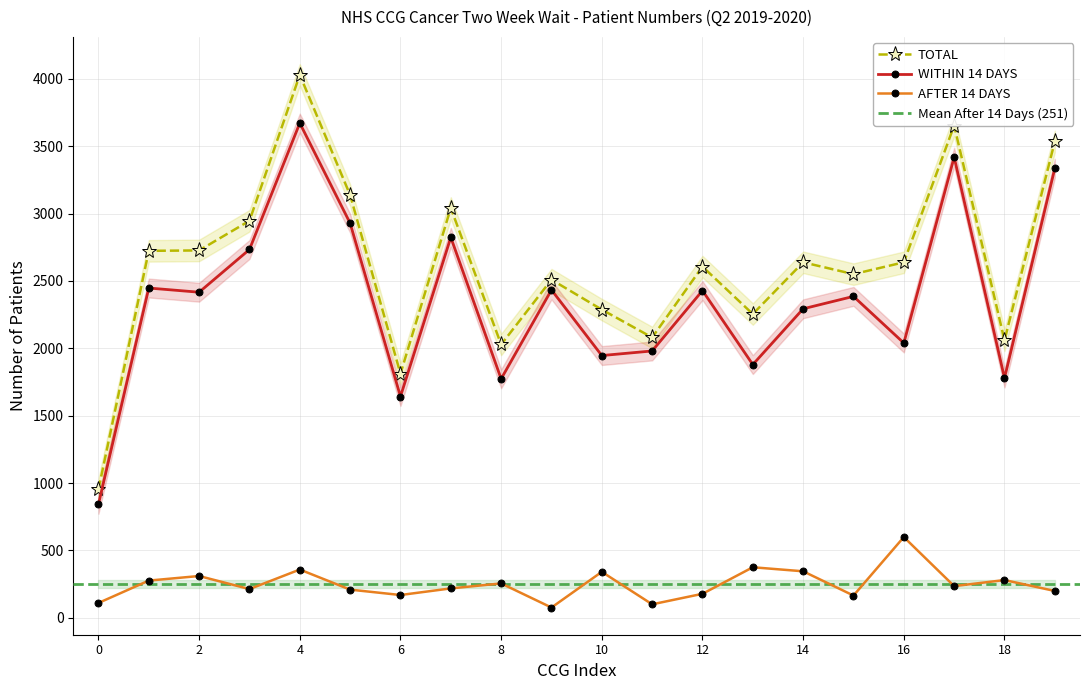

True or false: AFTER 14 DAYS and WITHIN 14 DAYS intersect in this chart.

False